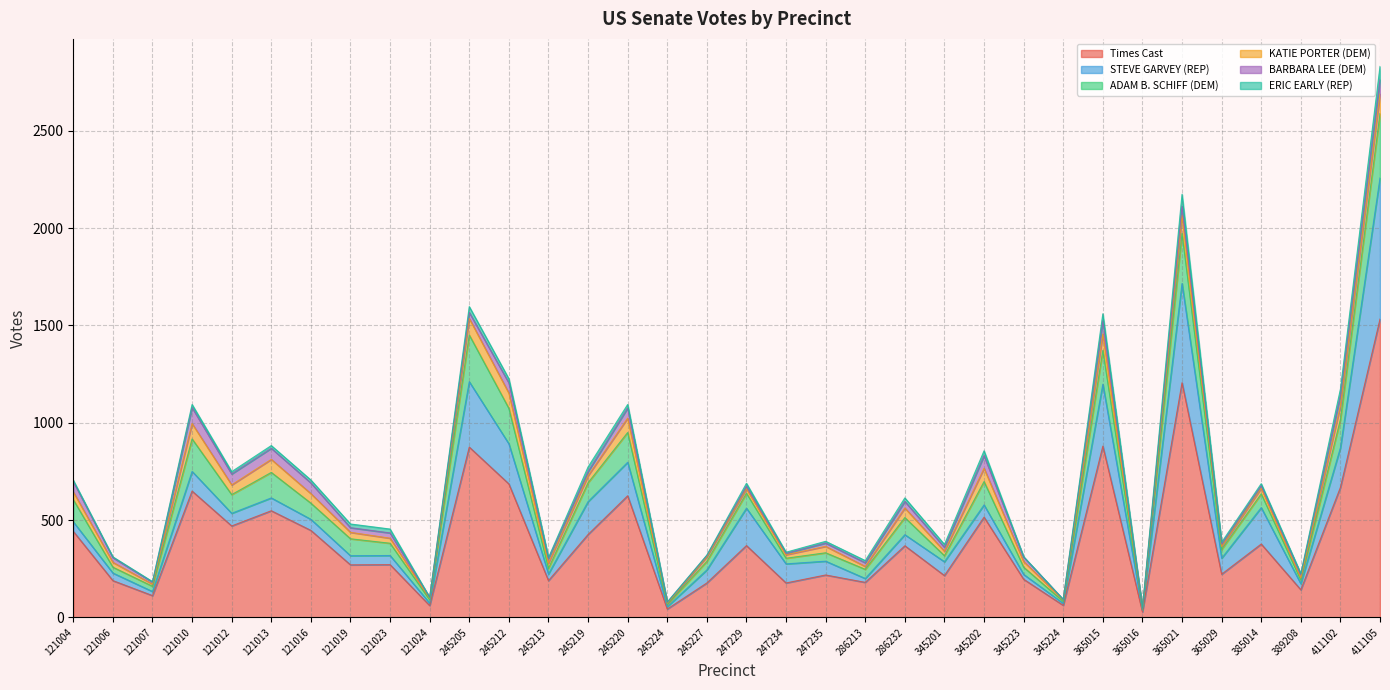

List the series in order of their peak value, highest first.

Times Cast, STEVE GARVEY (REP), ADAM B. SCHIFF (DEM), KATIE PORTER (DEM), BARBARA LEE (DEM), ERIC EARLY (REP)